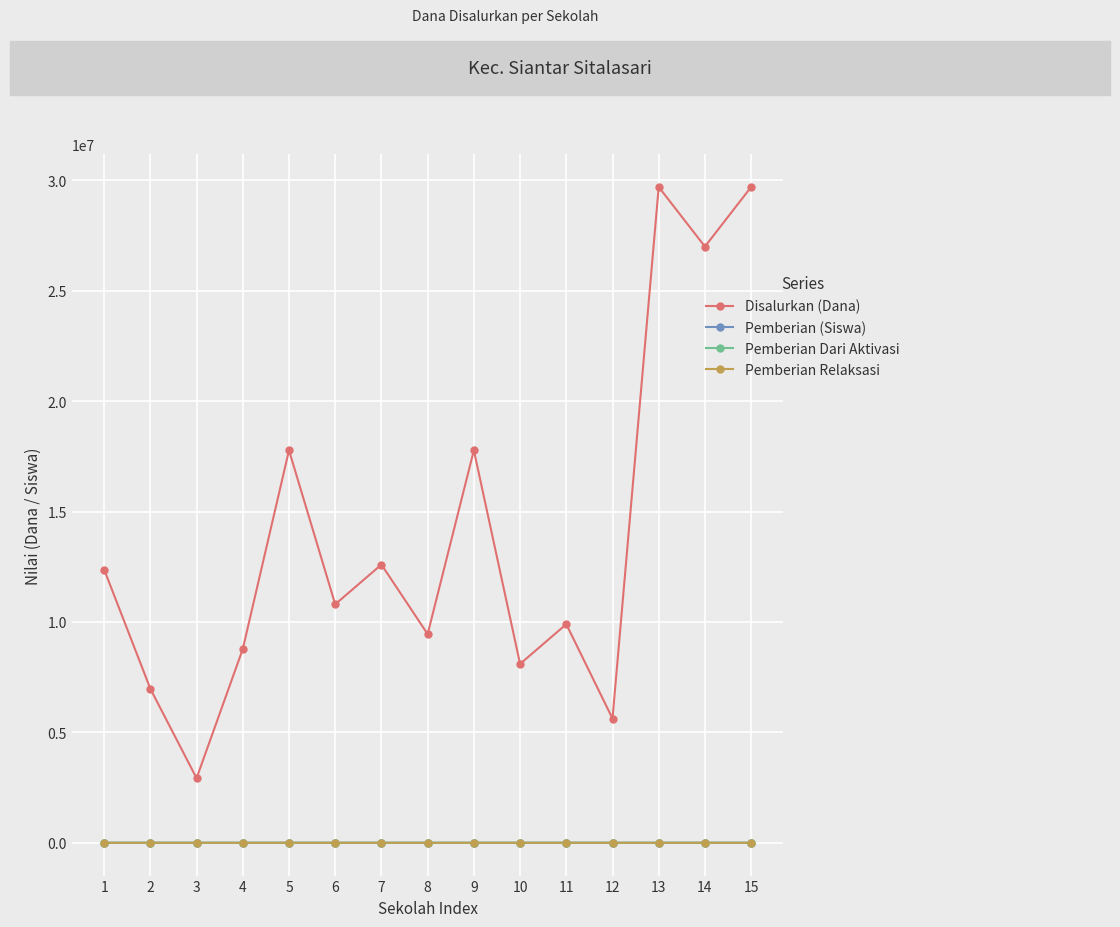

Which series has the largest total across all categories?

Disalurkan (Dana)